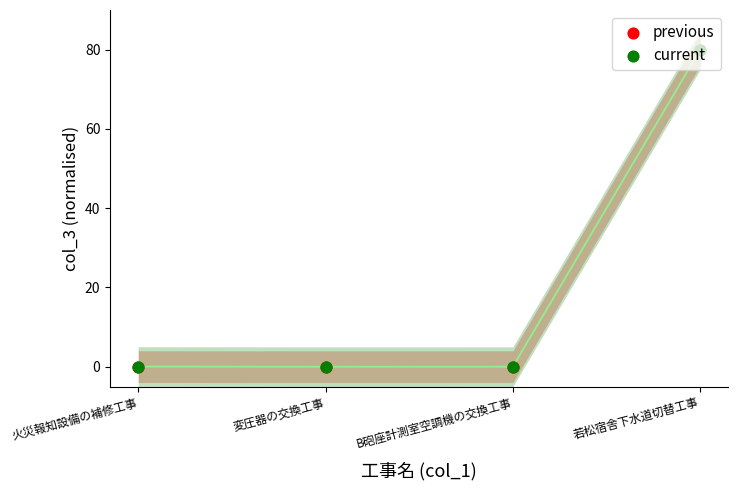

Which series has the largest total across all categories?

current